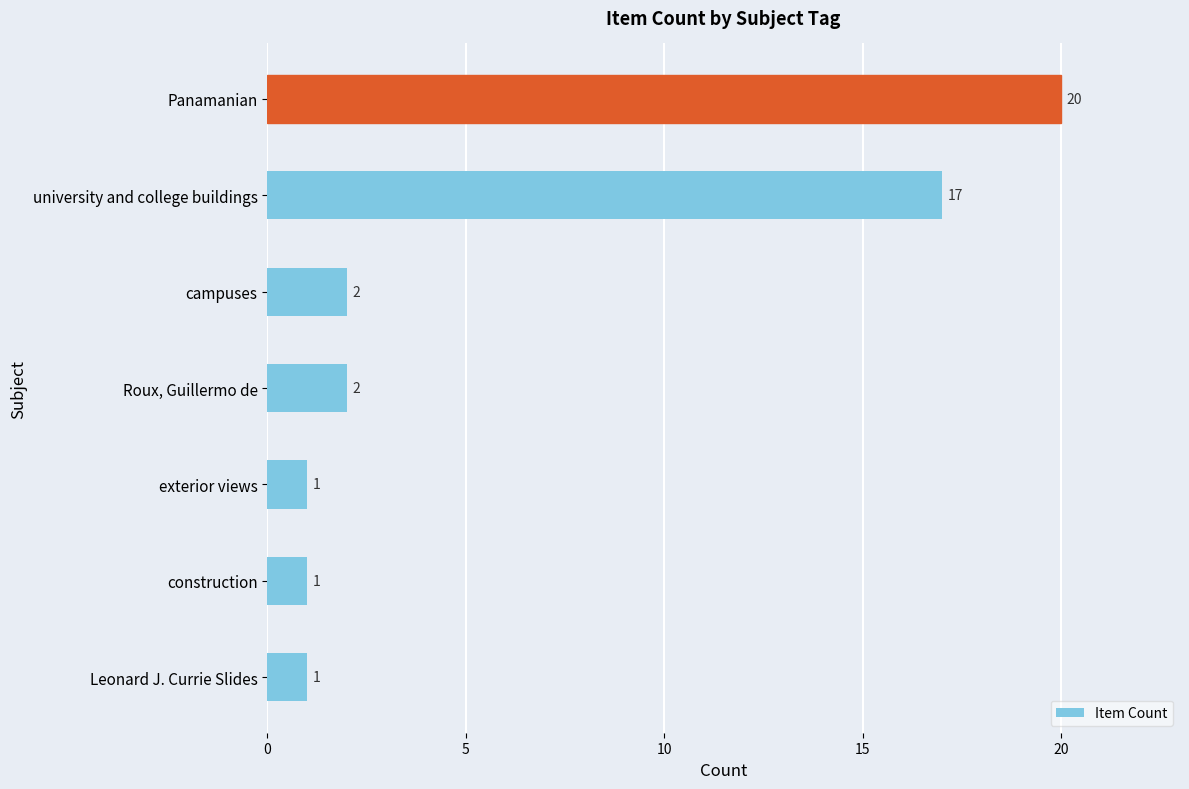

Count the number of data series in this chart.

1